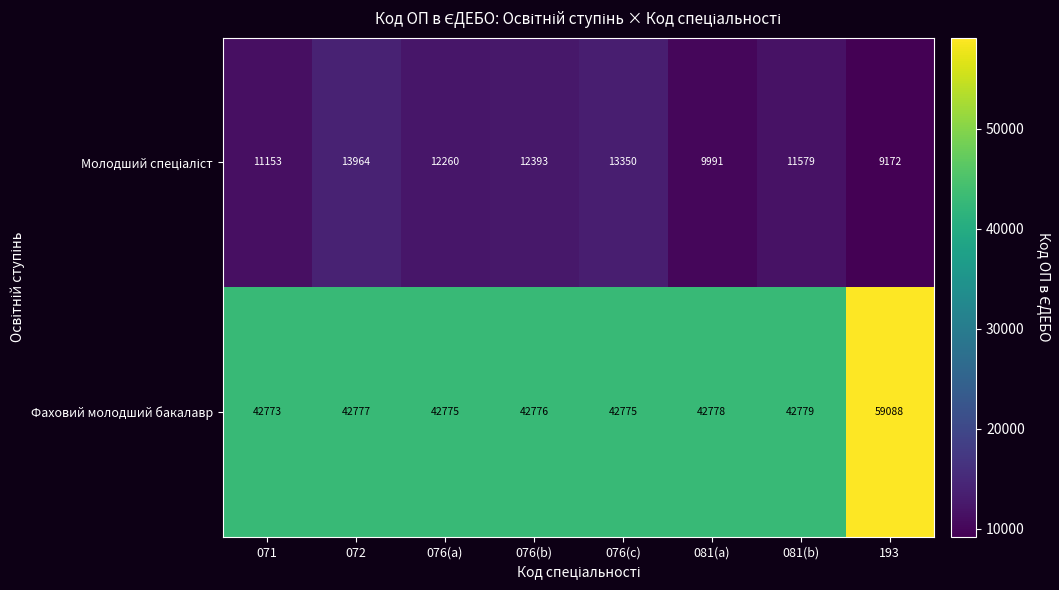

What is the sum of the Фаховий молодший бакалавр values at 081(b) and 071?

85552